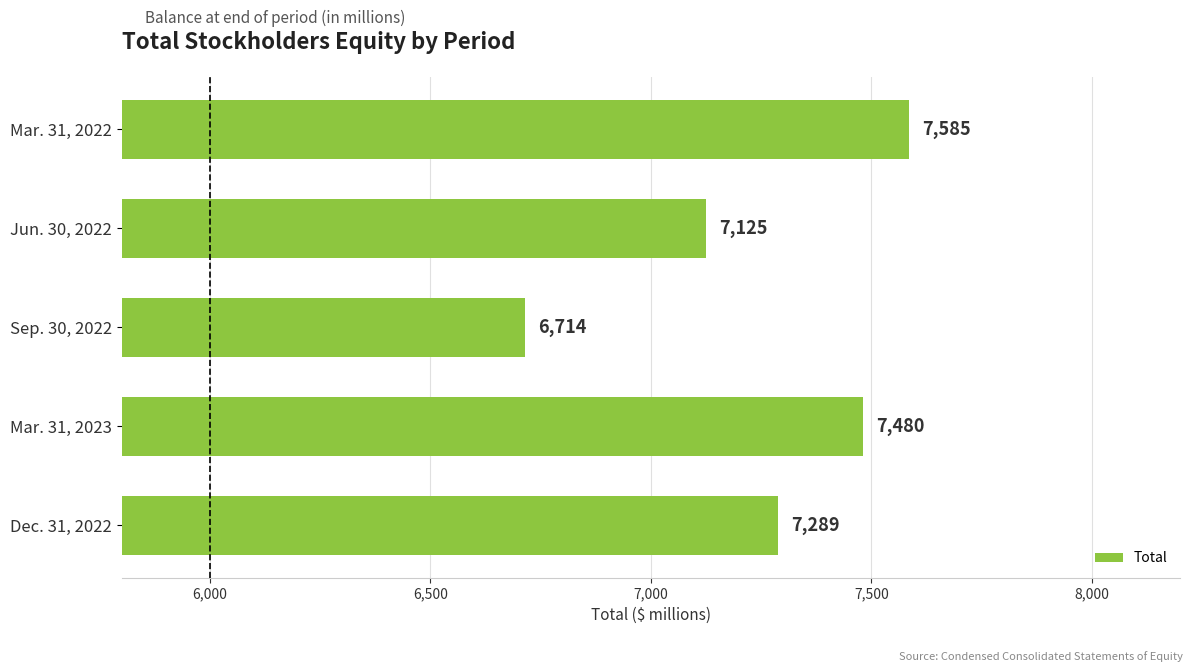

Reading bottom to top, list all the values displayed in this chart.

7289	7480	6714	7125	7585